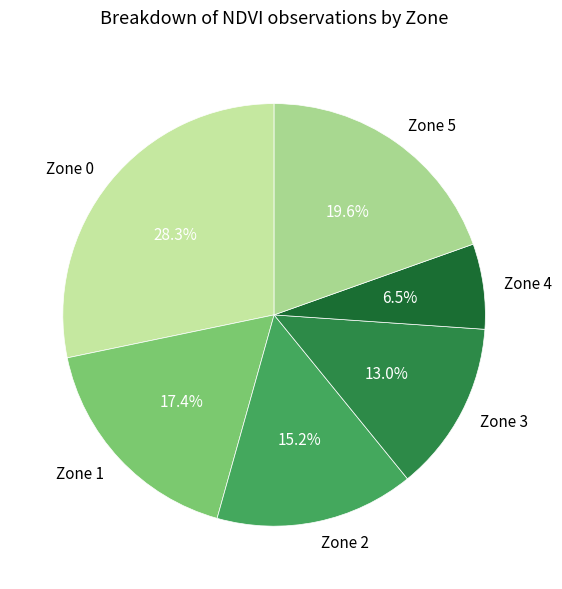

How much of the chart is everything except Zone 4?

93.5%